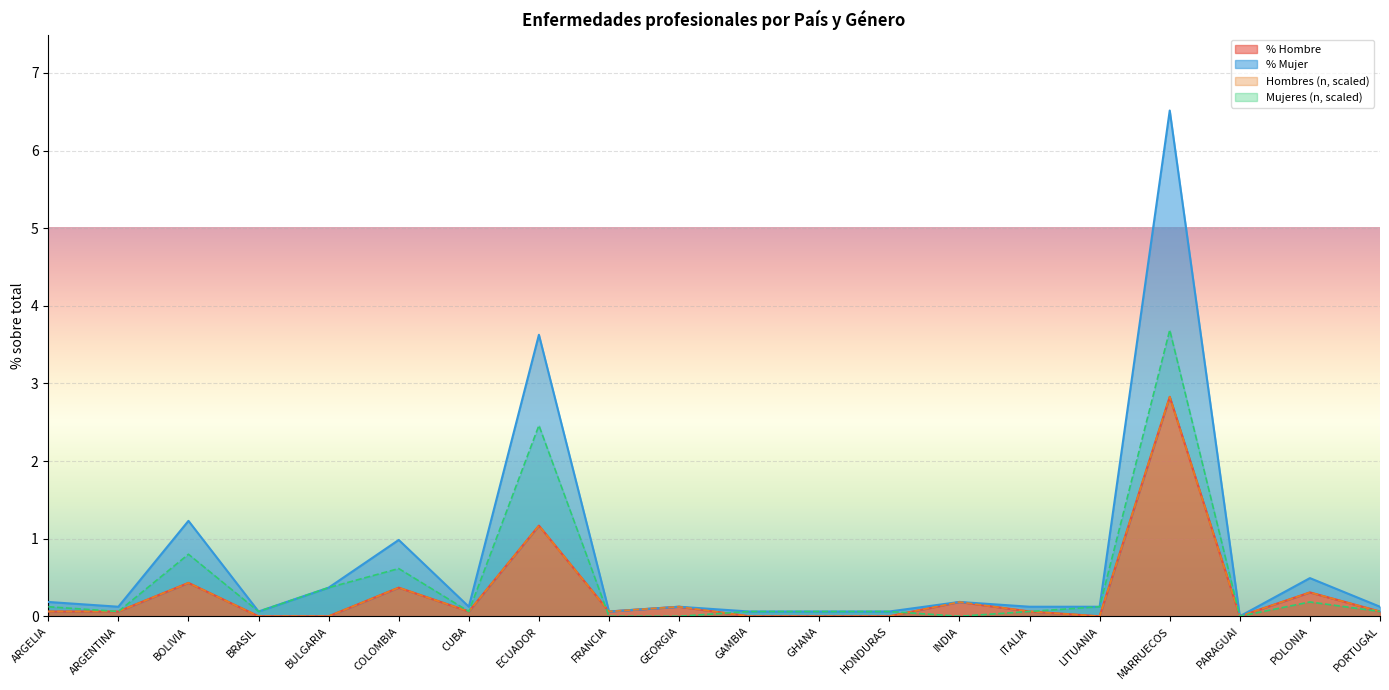

The Mujeres (n, scaled) series shows 3.7 at MARRUECOS. True or false?

True